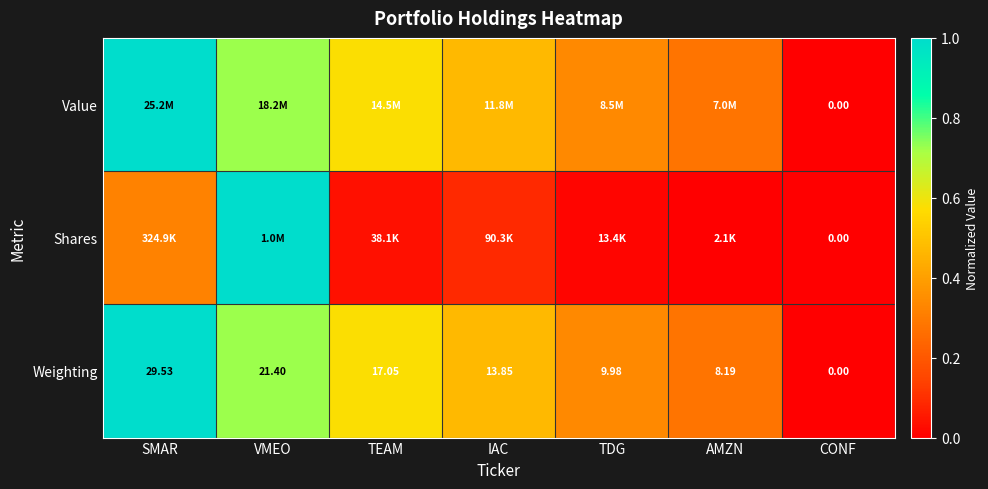

Which series has the largest total across all categories?

Value